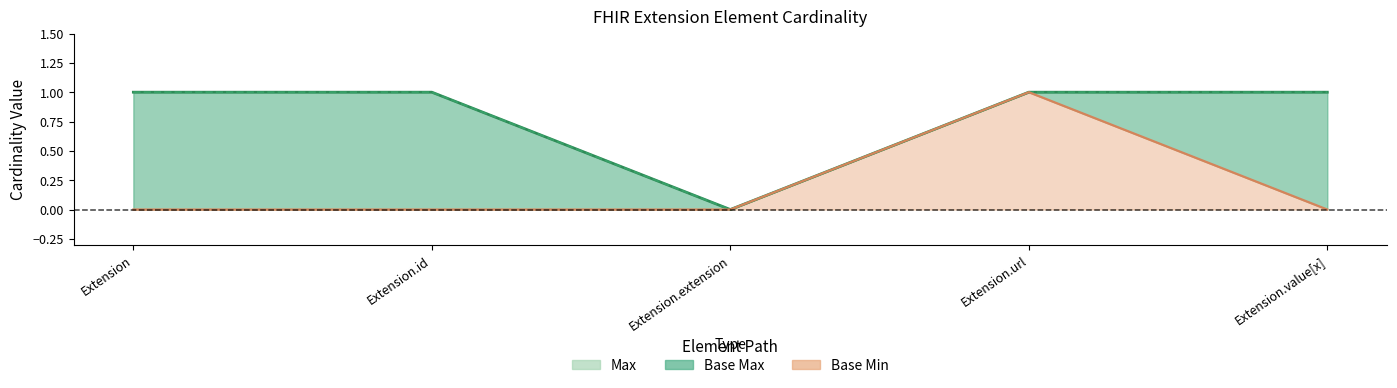

What is the difference between the maximum and minimum values in the Base Min series?

1